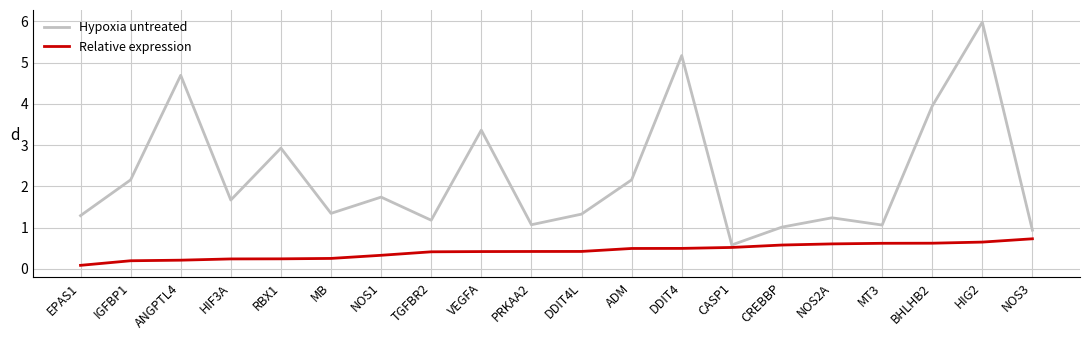

How many series are shown in this chart?

2